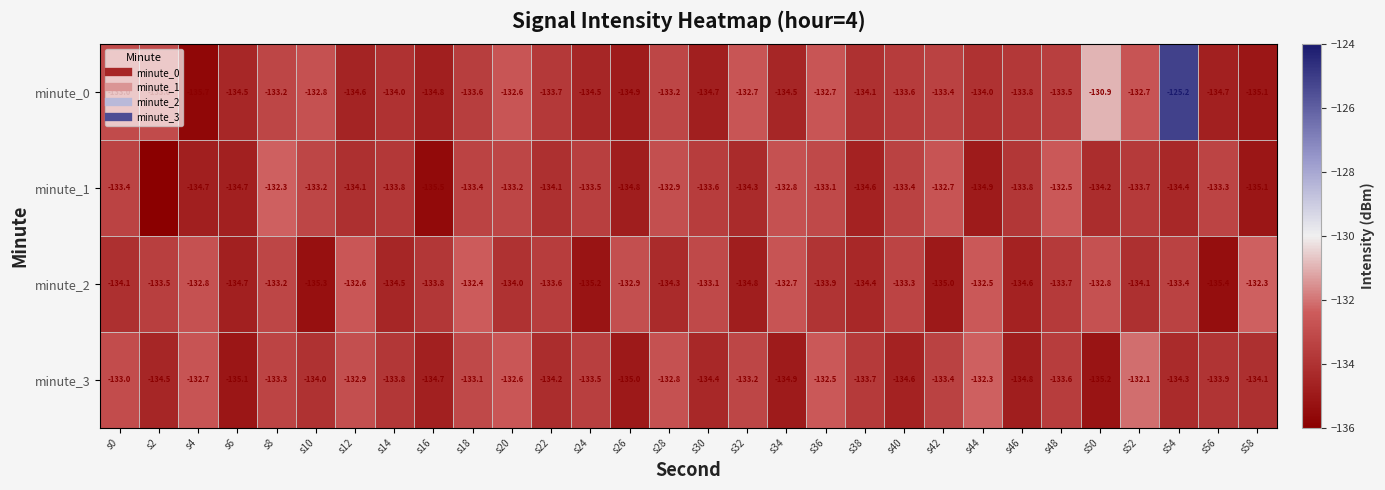

What is the average value of the minute_0 series?

-133.5